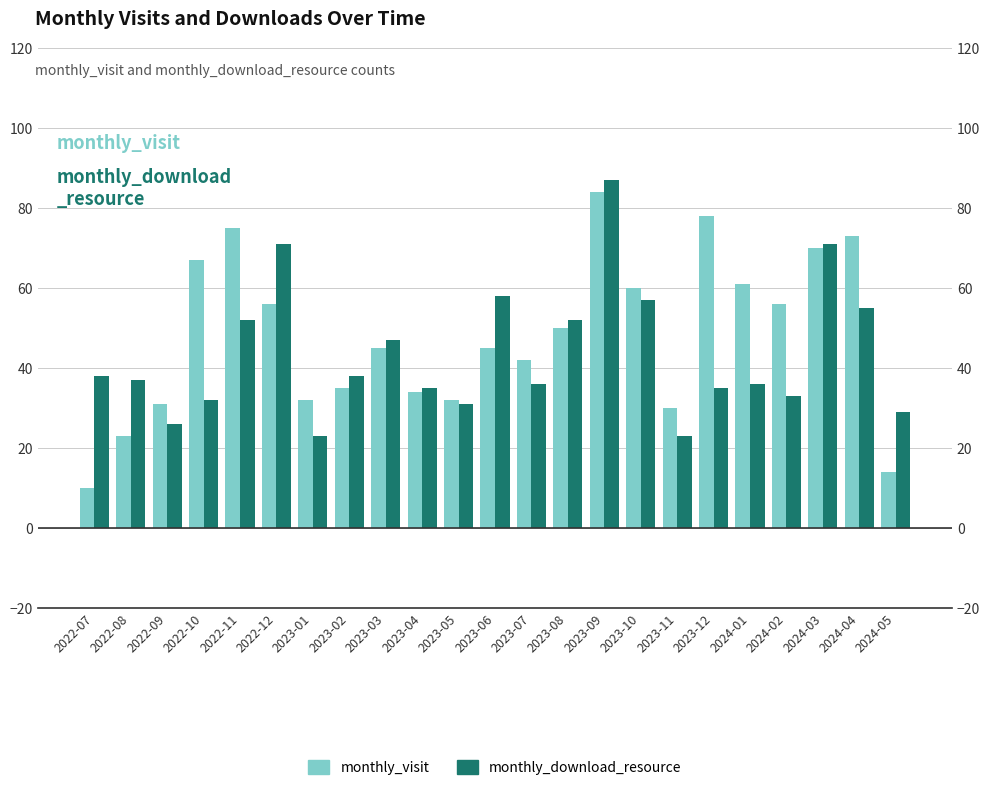

The monthly_download_resource series shows 15 at 2024-01. True or false?

False